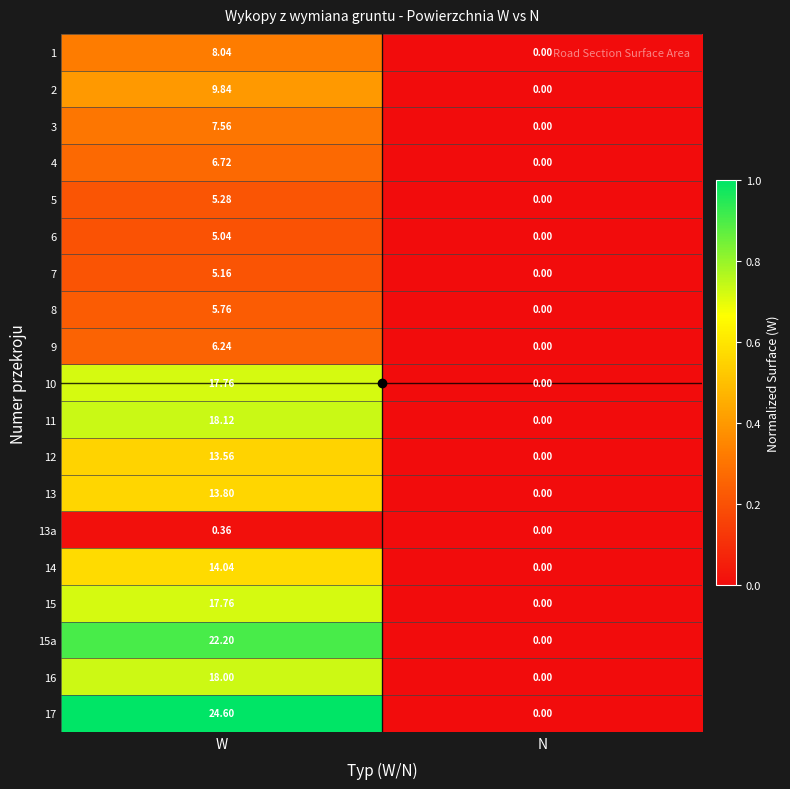

Count the number of categories in the chart.

2